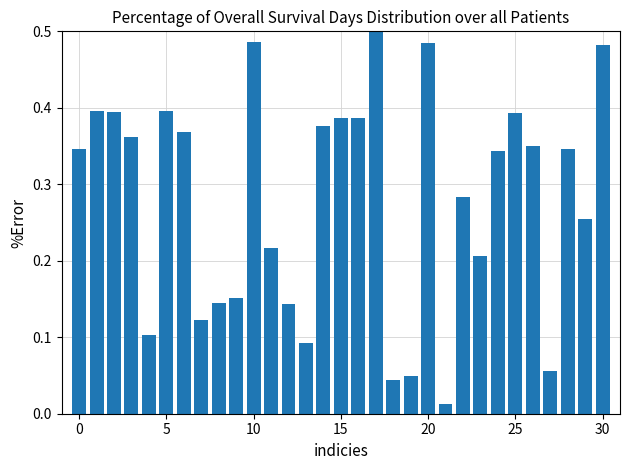

At which category does the chart reach its peak across all series?

17